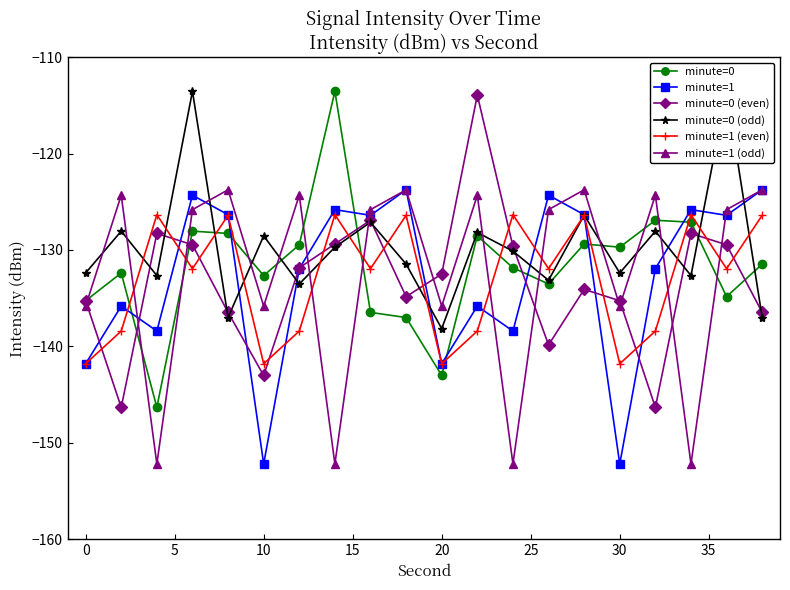

What is the value of the minute=0 (even) point at the 10th from the left?

-134.8